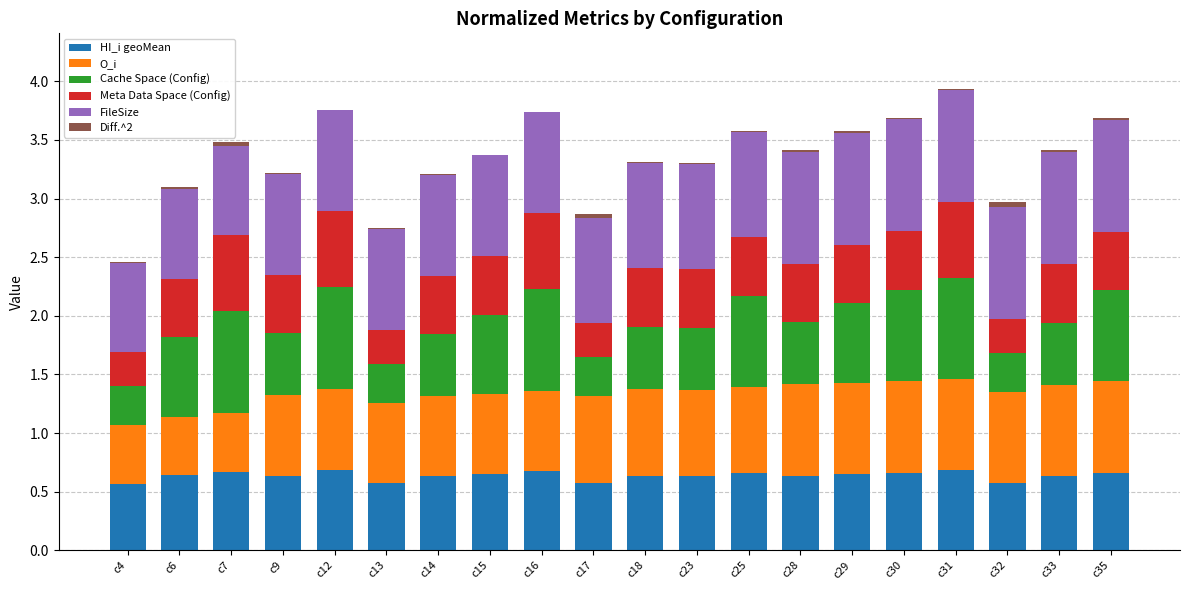

Which series has the widest spread of values?

Cache Space (Config)